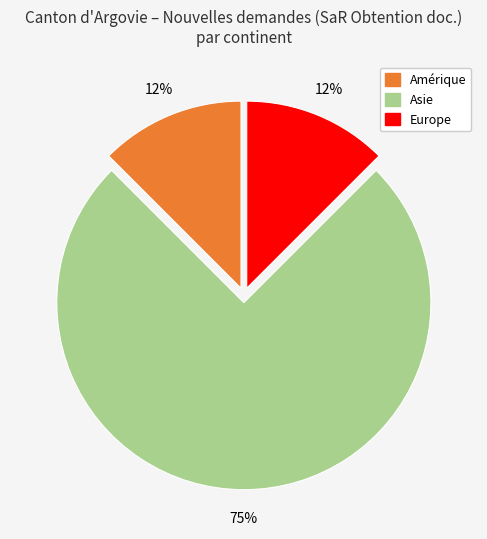

Is there a majority slice in this chart?

Yes